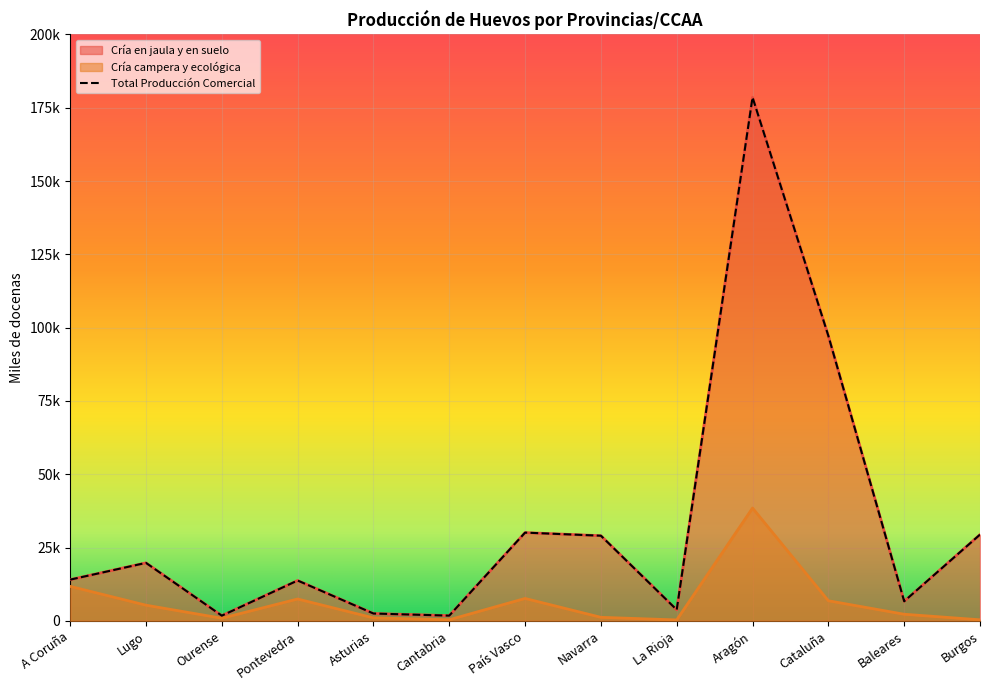

What position from the right is Pontevedra?

10